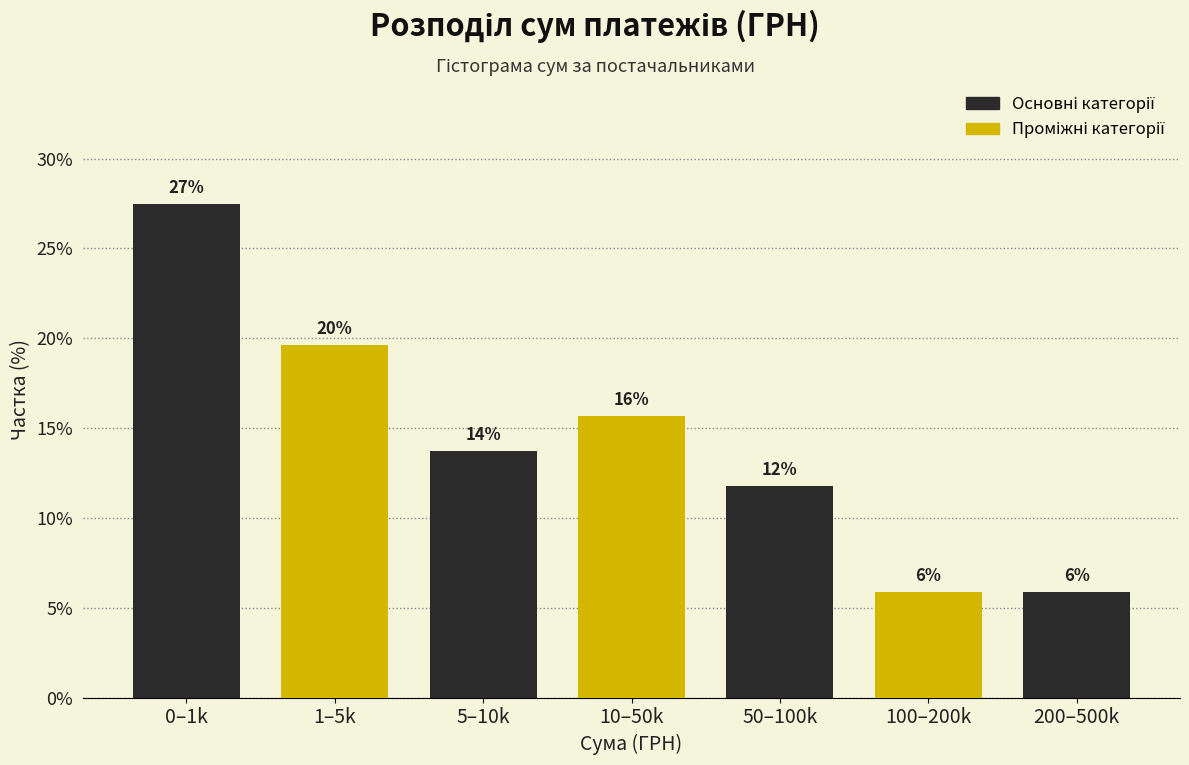

How many bars are there in total?

7